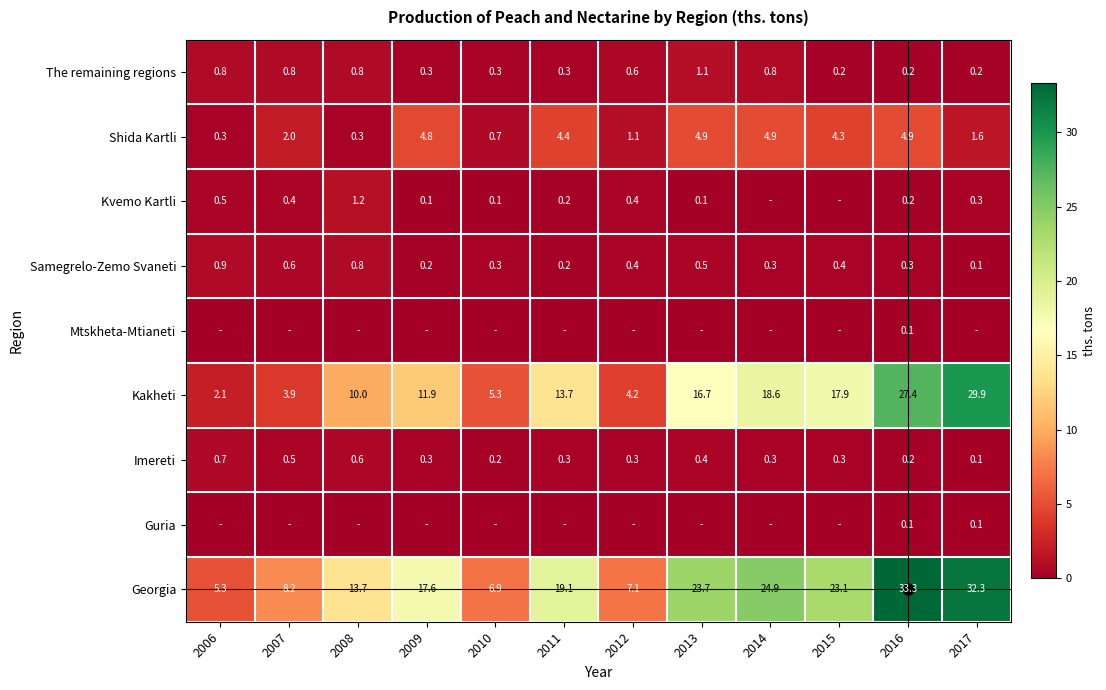

What is the total value across all series at 2014?

49.8